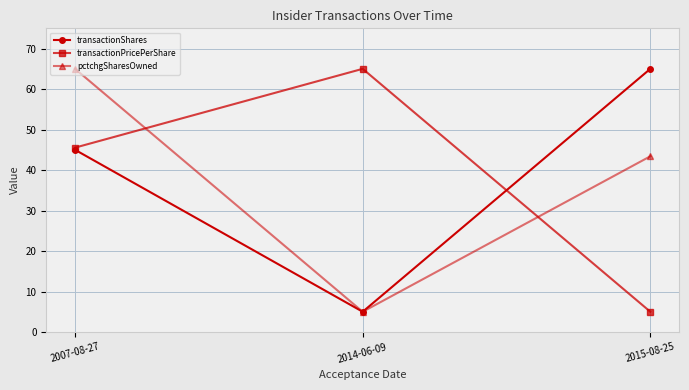

Rank the categories by transactionShares value from highest to lowest.

2015-08-25, 2007-08-27, 2014-06-09